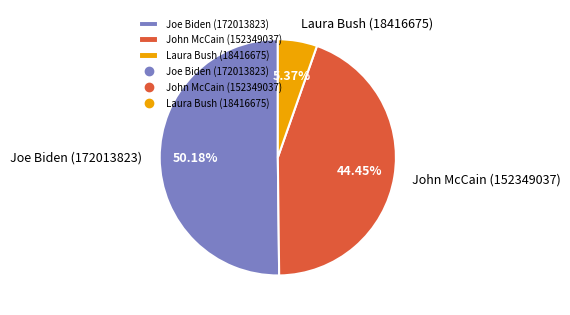

To the nearest percent, what is the average slice percentage?

33%